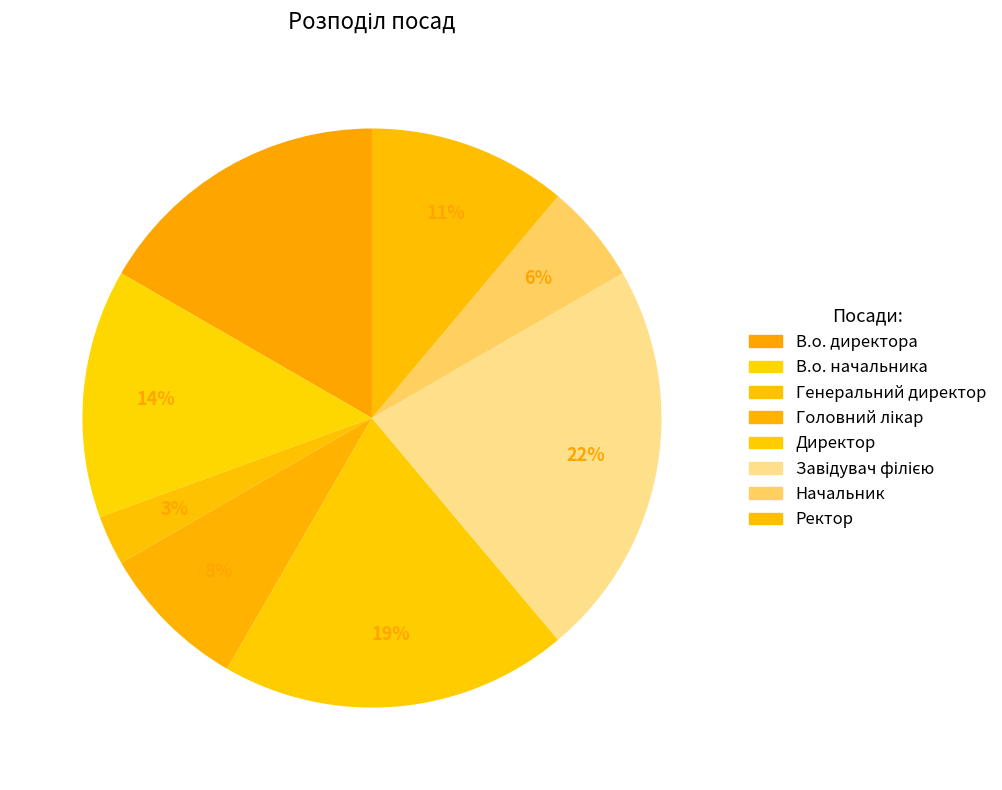

Count the number of slices in the pie.

8